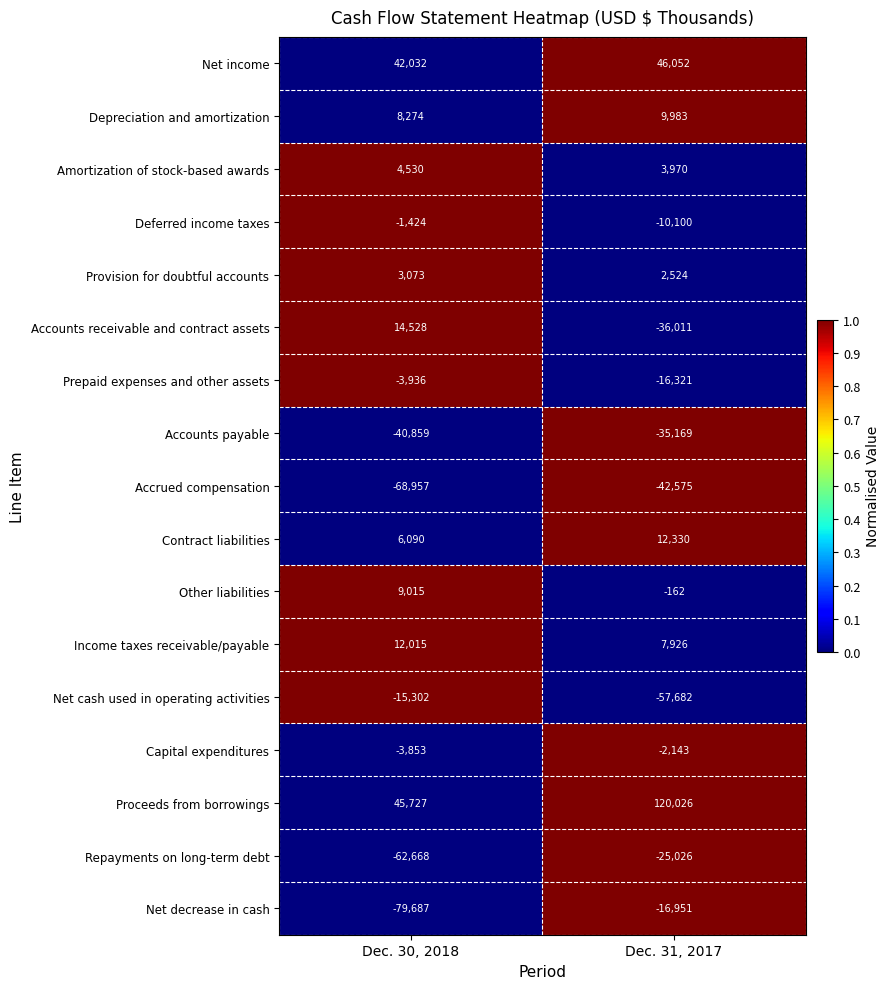

The Accounts receivable and contract assets series shows -36011 at Dec. 31, 2017. True or false?

True